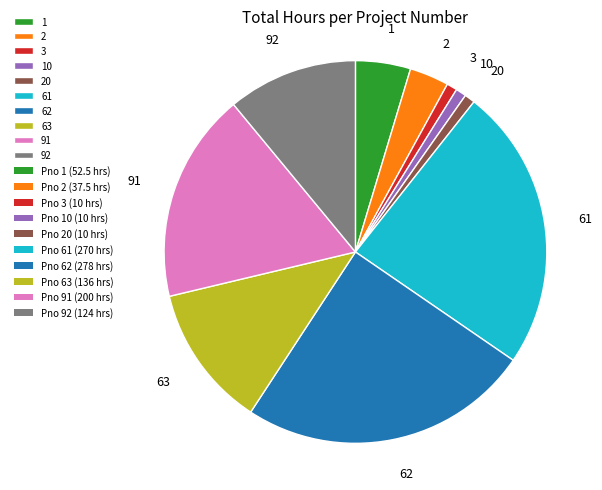

The 1 slice represents 5% of the pie. True or false?

True